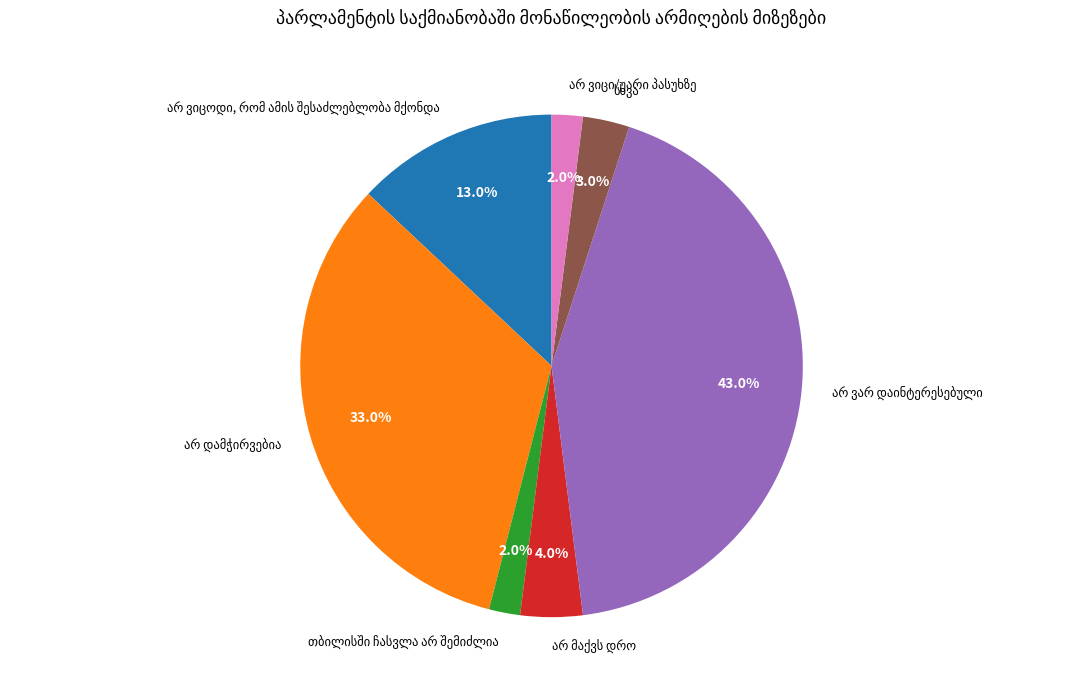

Is there a majority slice in this chart?

No